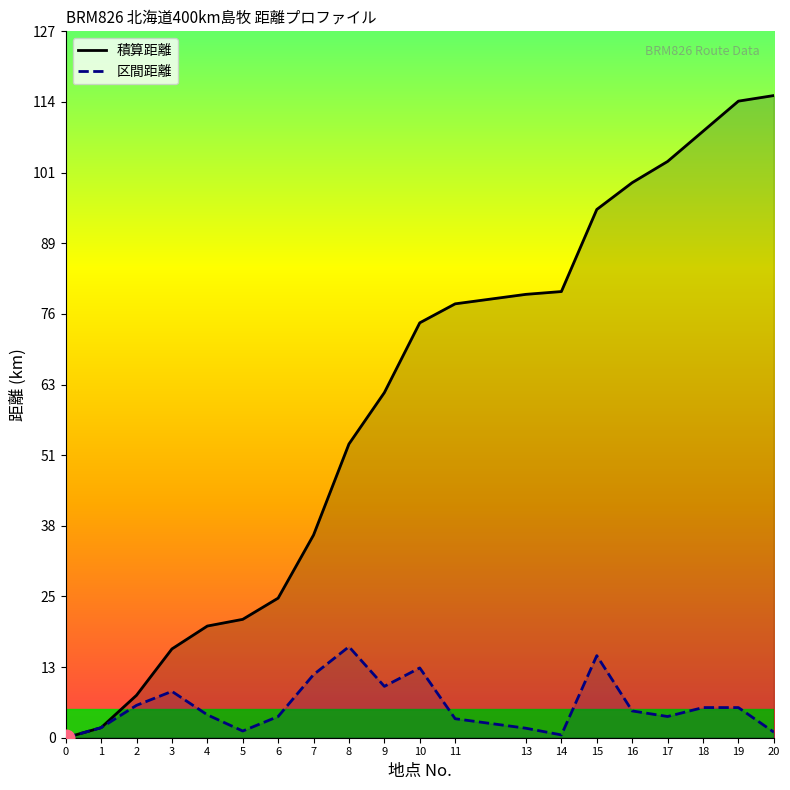

How many lines are shown in the chart?

2